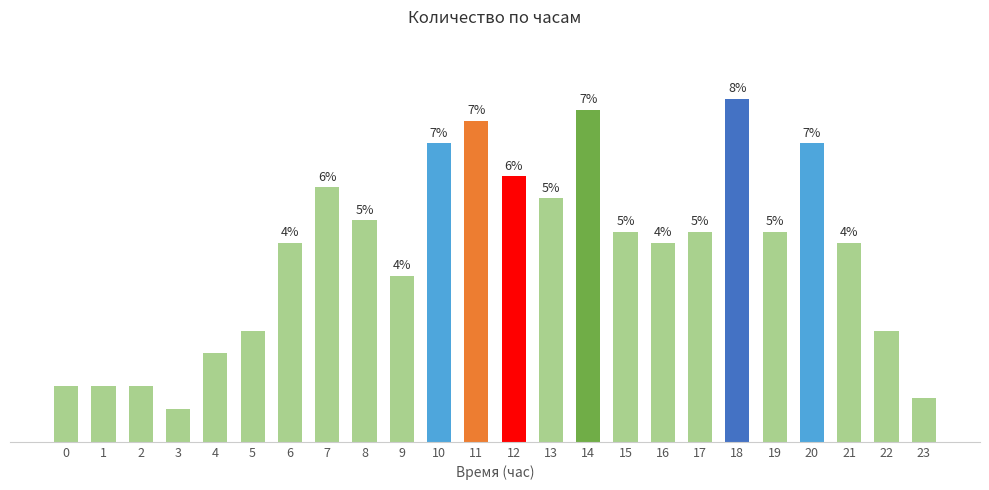

List the labels in order of value, largest first.

18, 14, 11, 10, 20, 12, 7, 13, 8, 15, 17, 19, 6, 16, 21, 9, 5, 22, 4, 0, 1, 2, 23, 3